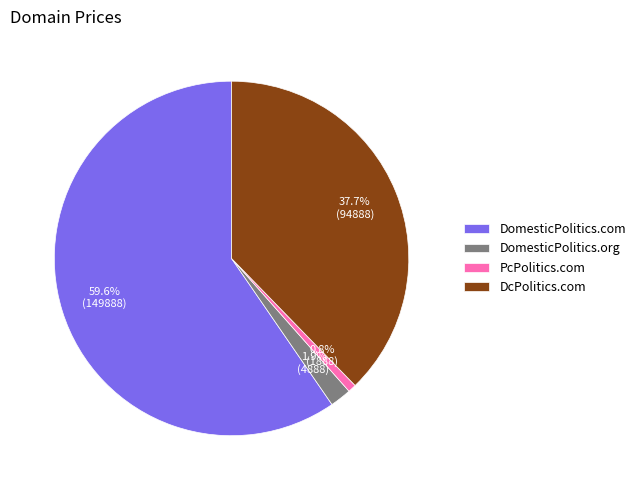

To the nearest percent, what is the average slice percentage?

25%